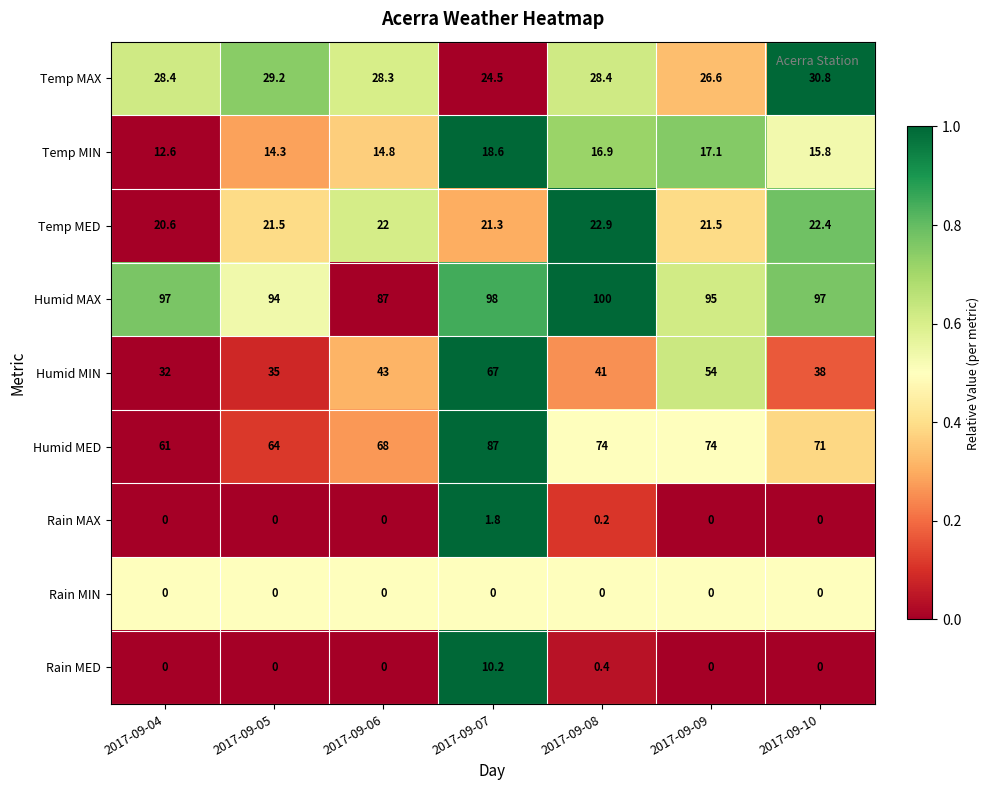

What is the approximate value of Temp MED at 2017-09-07?

21.3